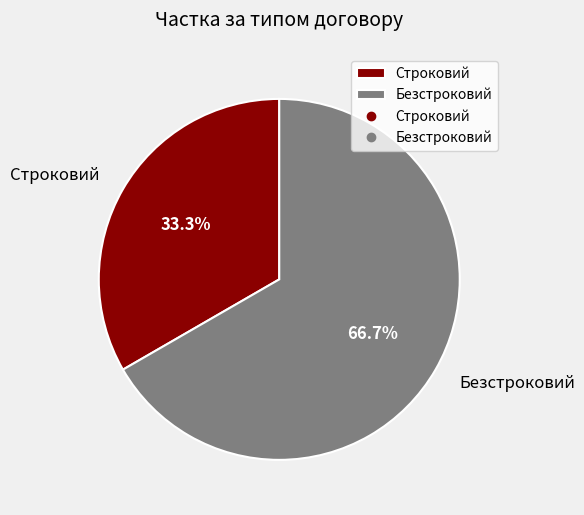

What is the largest slice in the pie chart?

Безстроковий